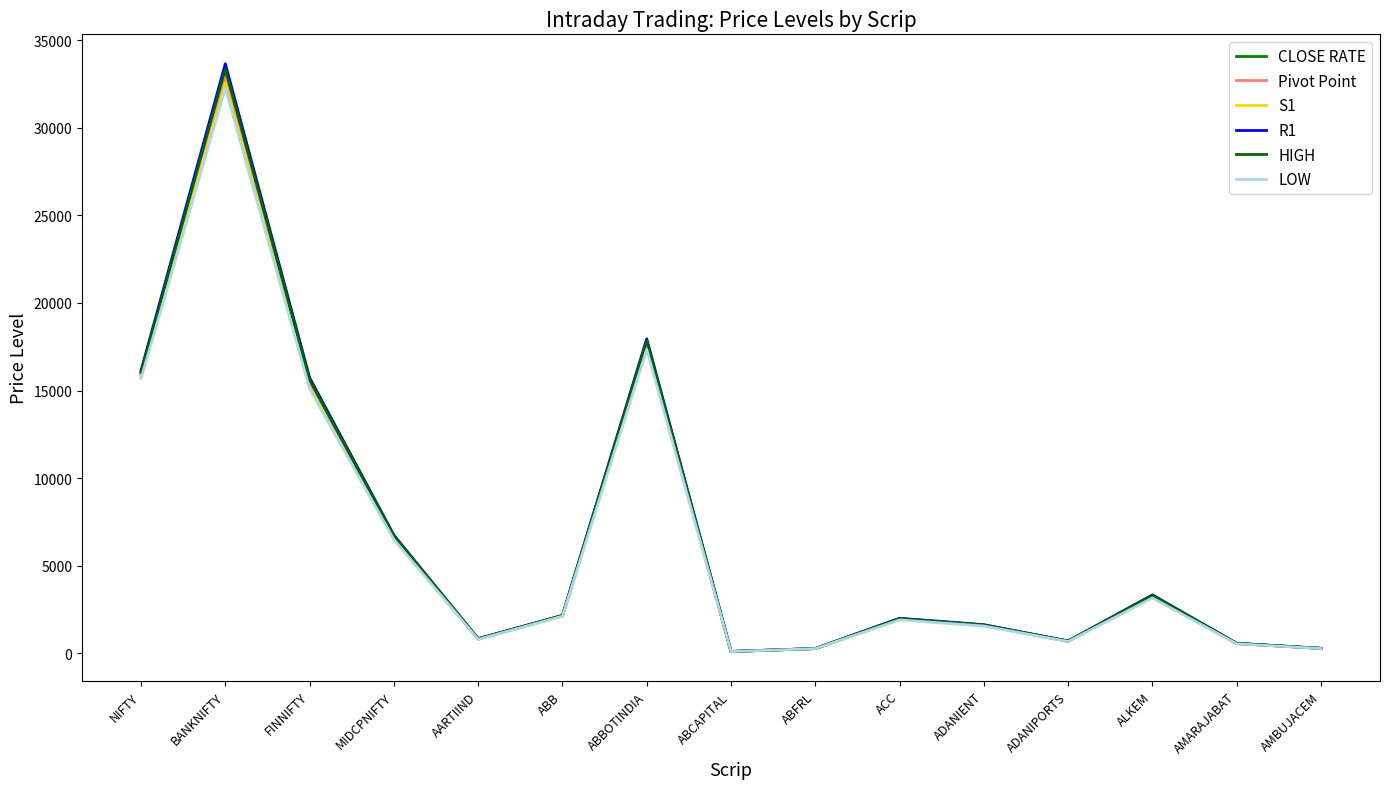

The LOW series shows 3377.4 at ACC. True or false?

False